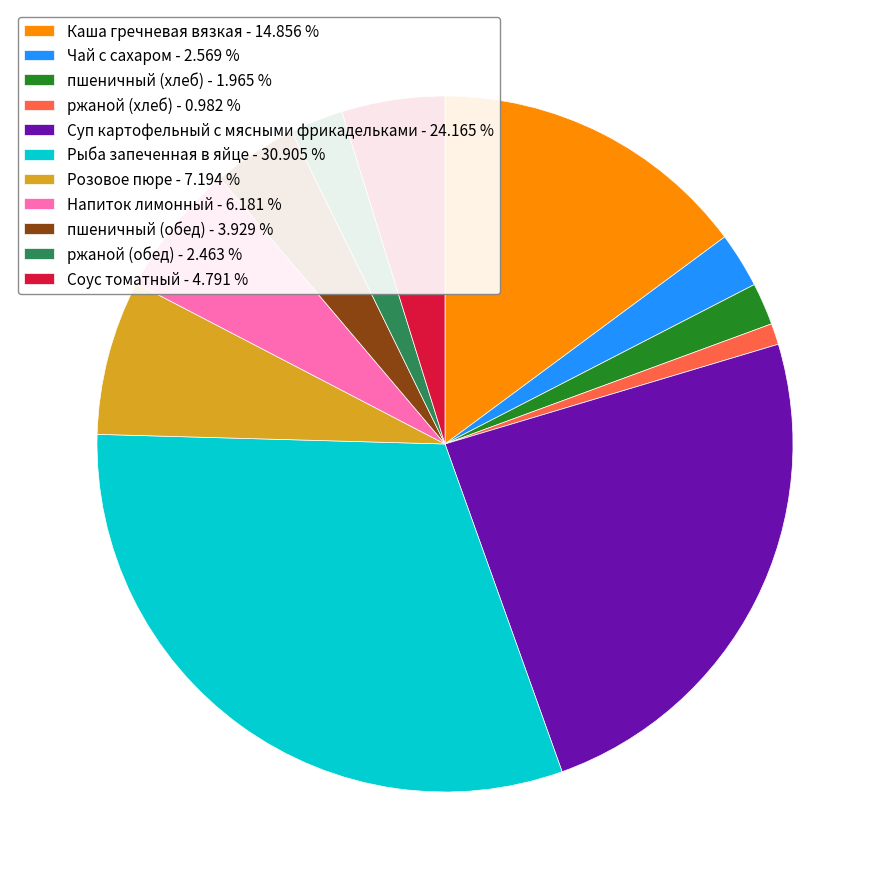

Does Соус томатный represent more than half of the total?

No